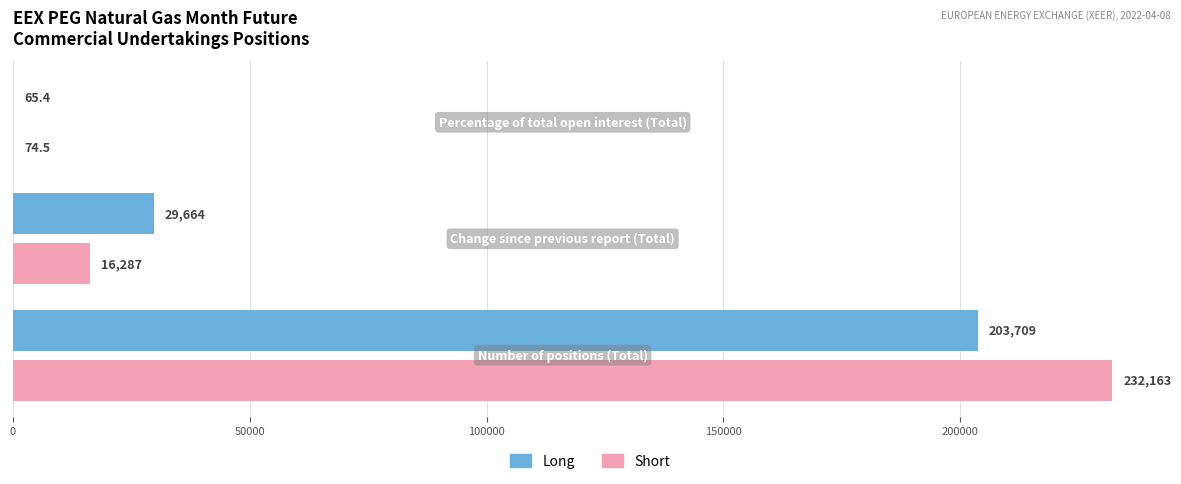

What is the maximum value for Long?

203709.0